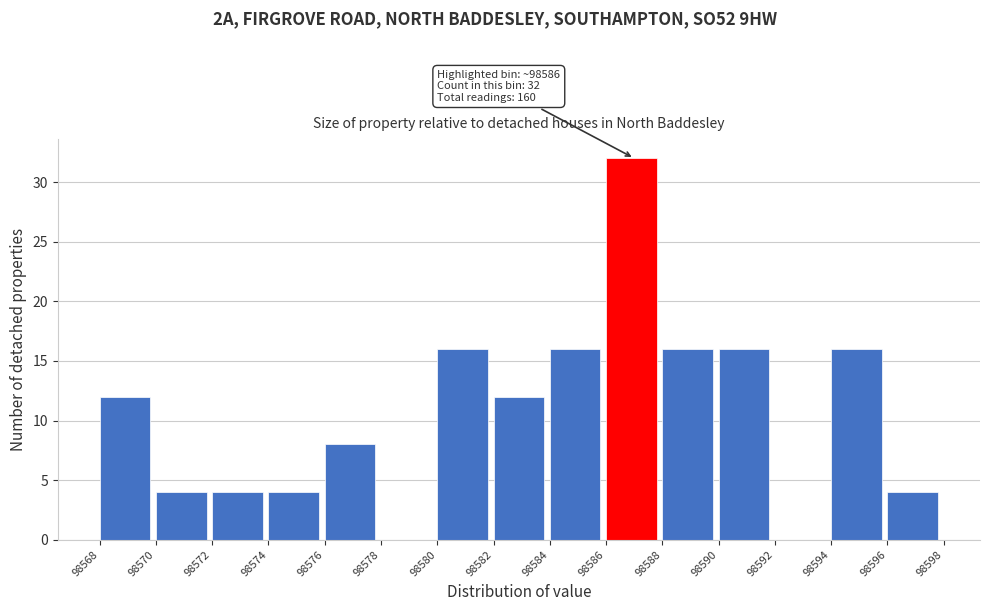

Which range on the x-axis has the tallest bar?

98586 to 98588